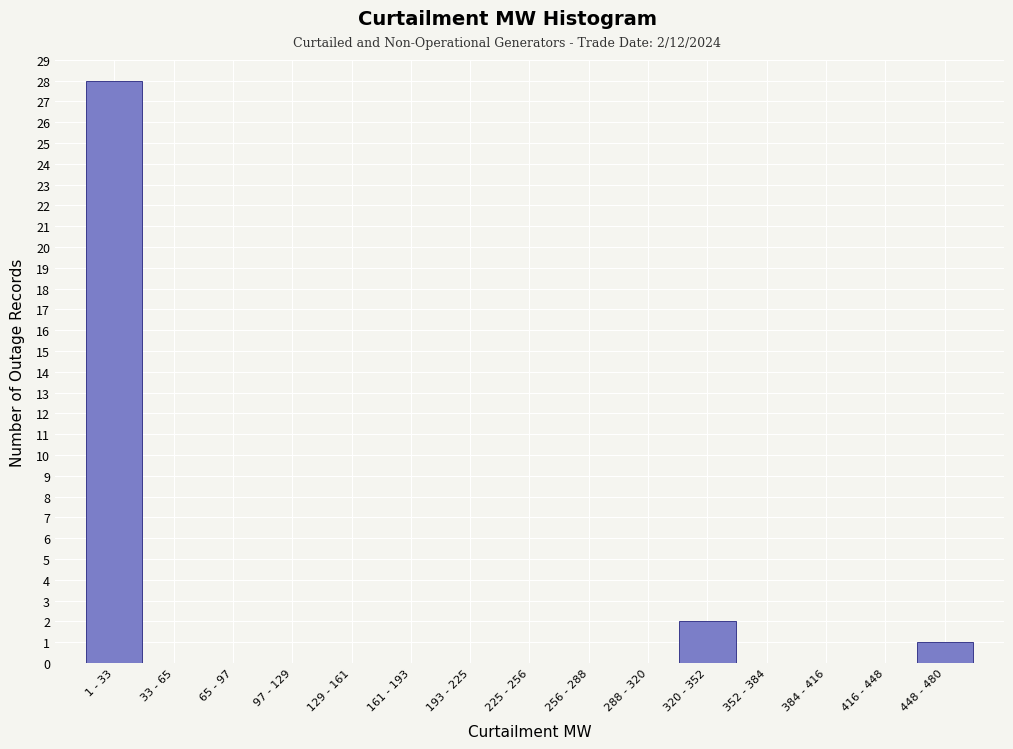

Reading left to right, transcribe all the data shown in this chart.

1 - 33=28	33 - 65=0	65 - 97=0	97 - 129=0	129 - 161=0	161 - 193=0	193 - 225=0	225 - 256=0	256 - 288=0	288 - 320=0	320 - 352=2	352 - 384=0	384 - 416=0	416 - 448=0	448 - 480=1